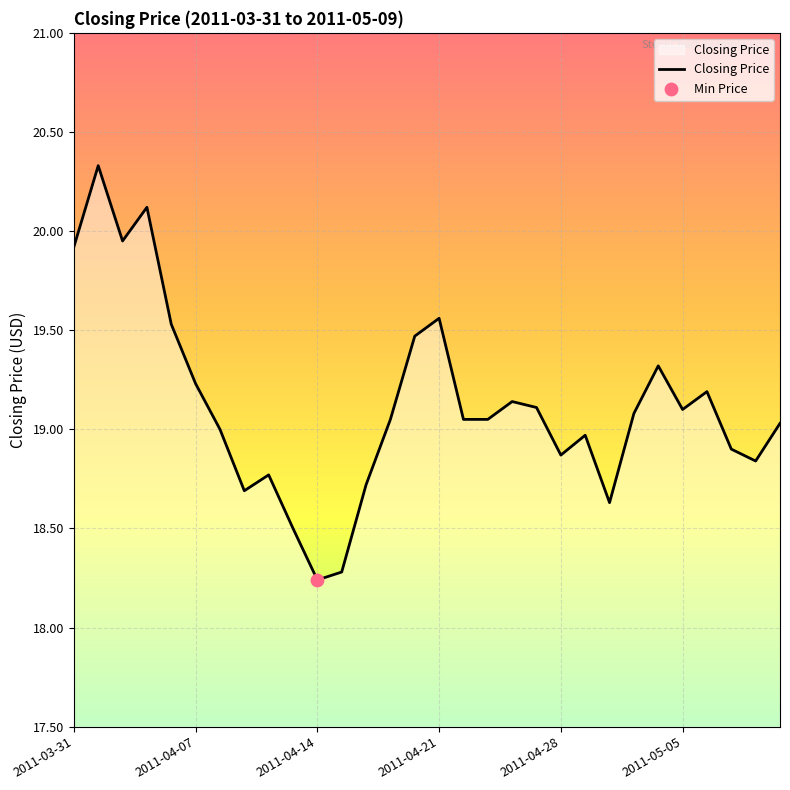

What is the greatest value displayed?

20.3